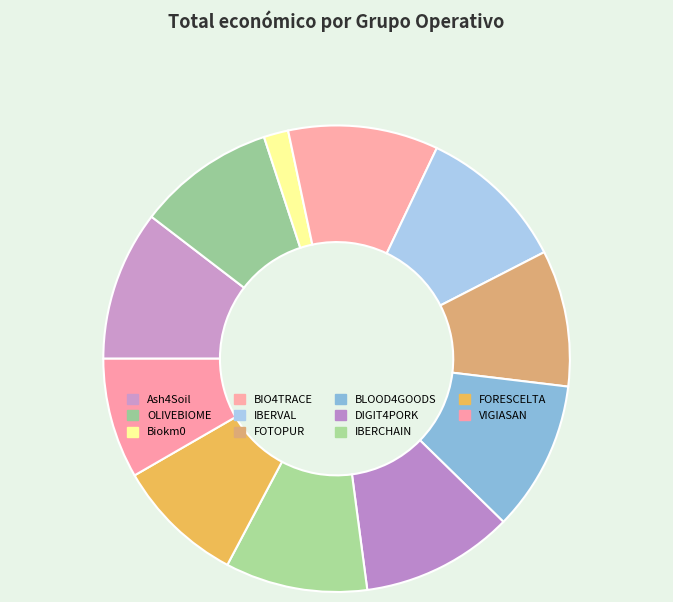

Approximately how many times larger is the value at DIGIT4PORK compared to Biokm0?

6.2